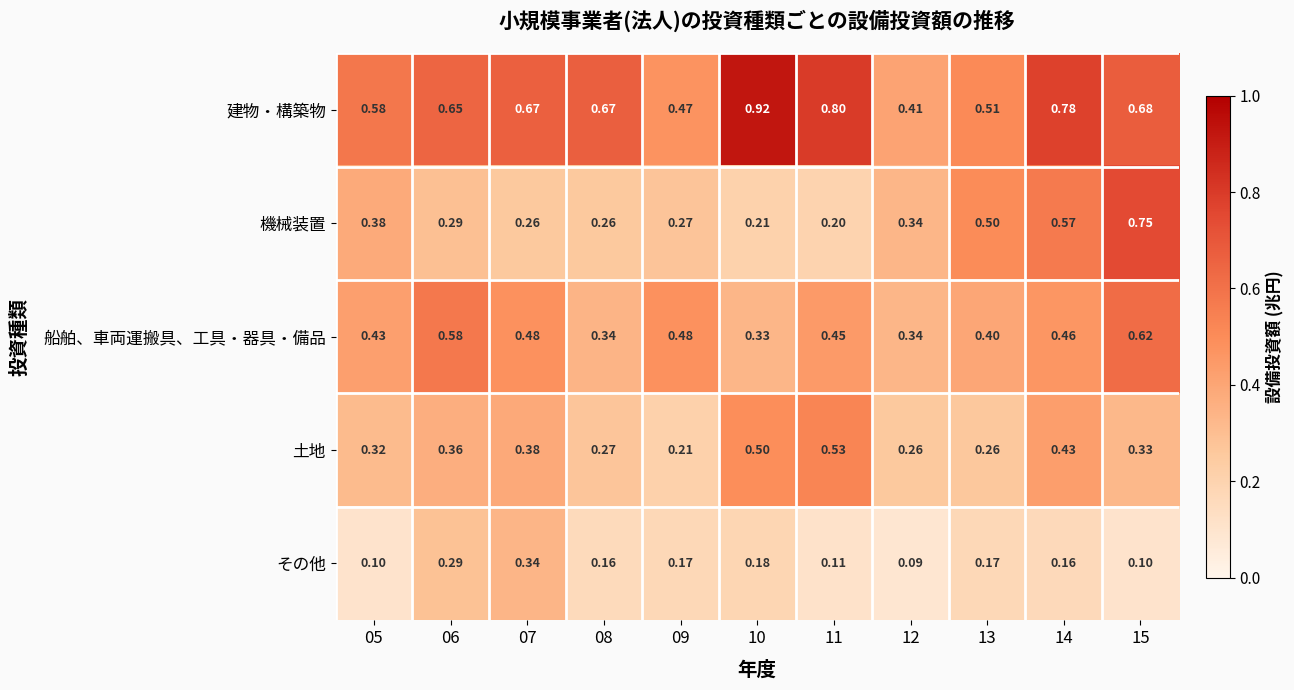

Which series has the widest spread of values?

機械装置